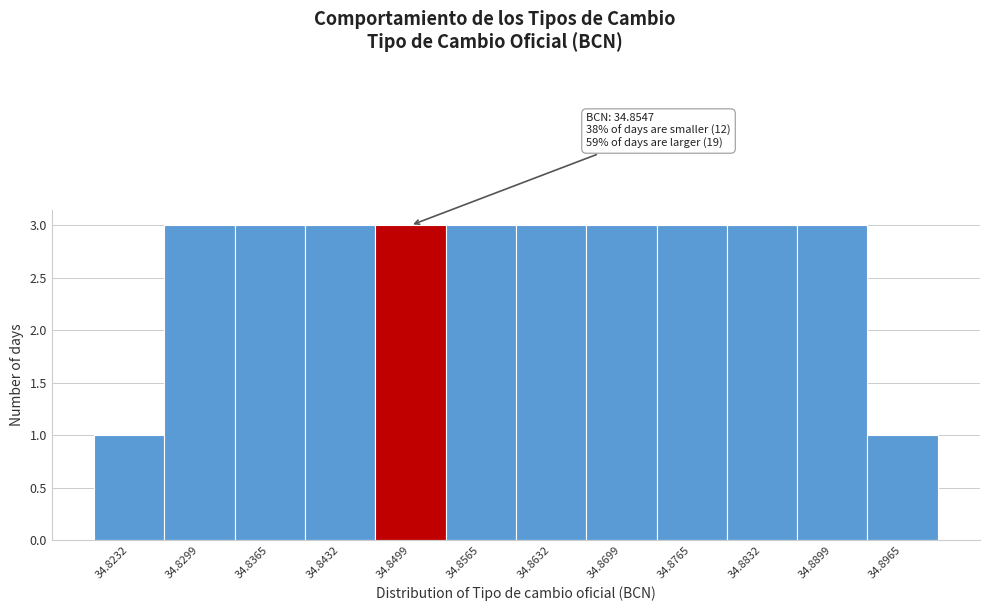

Reading left to right, extract all data points from this chart.

34.8232=1	34.8299=3	34.8365=3	34.8432=3	34.8499=3	34.8565=3	34.8632=3	34.8699=3	34.8765=3	34.8832=3	34.8899=3	34.8965=1